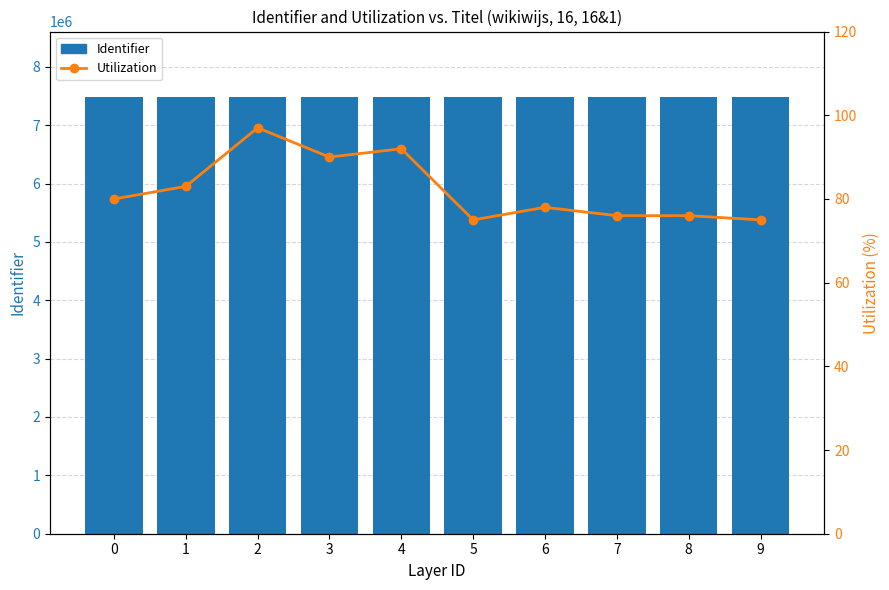

Which has a higher value, 4 or 6?

6